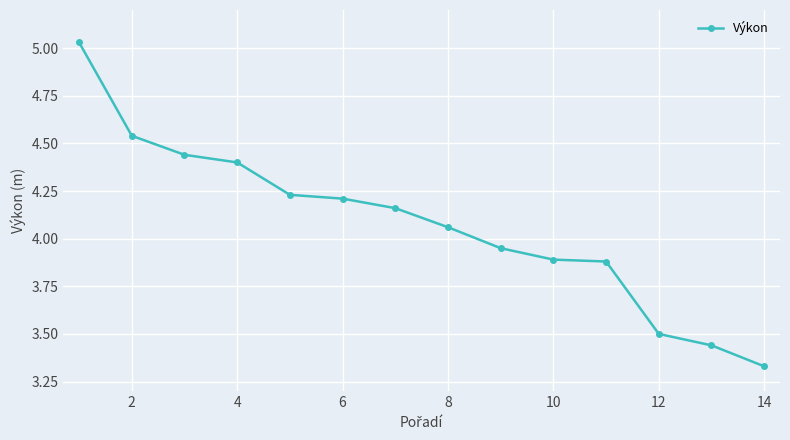

How many distinct data groups are displayed?

1